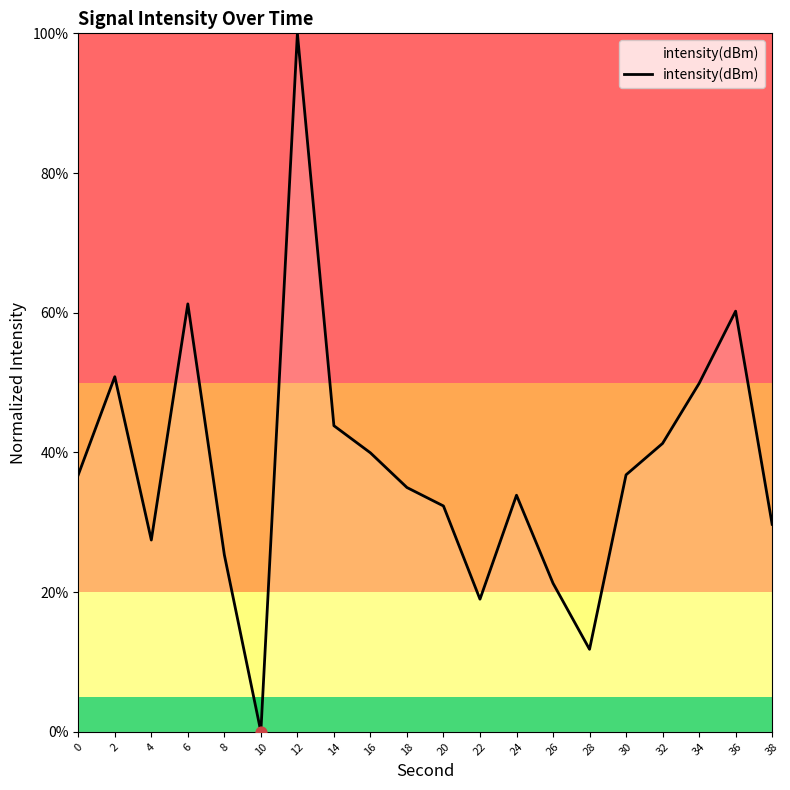

What is the change in value from 22 to 30?

+17.8